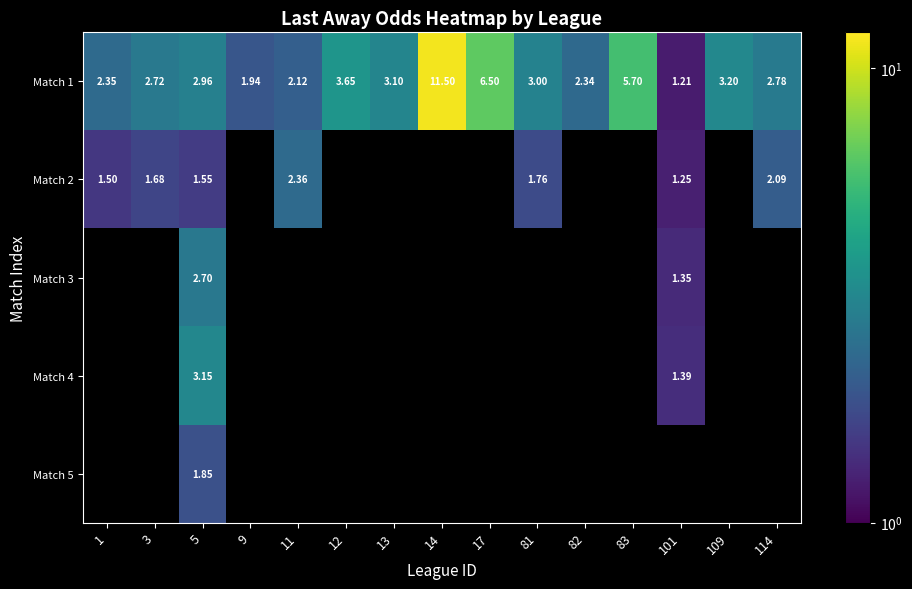

How many categories are shown in the chart?

15